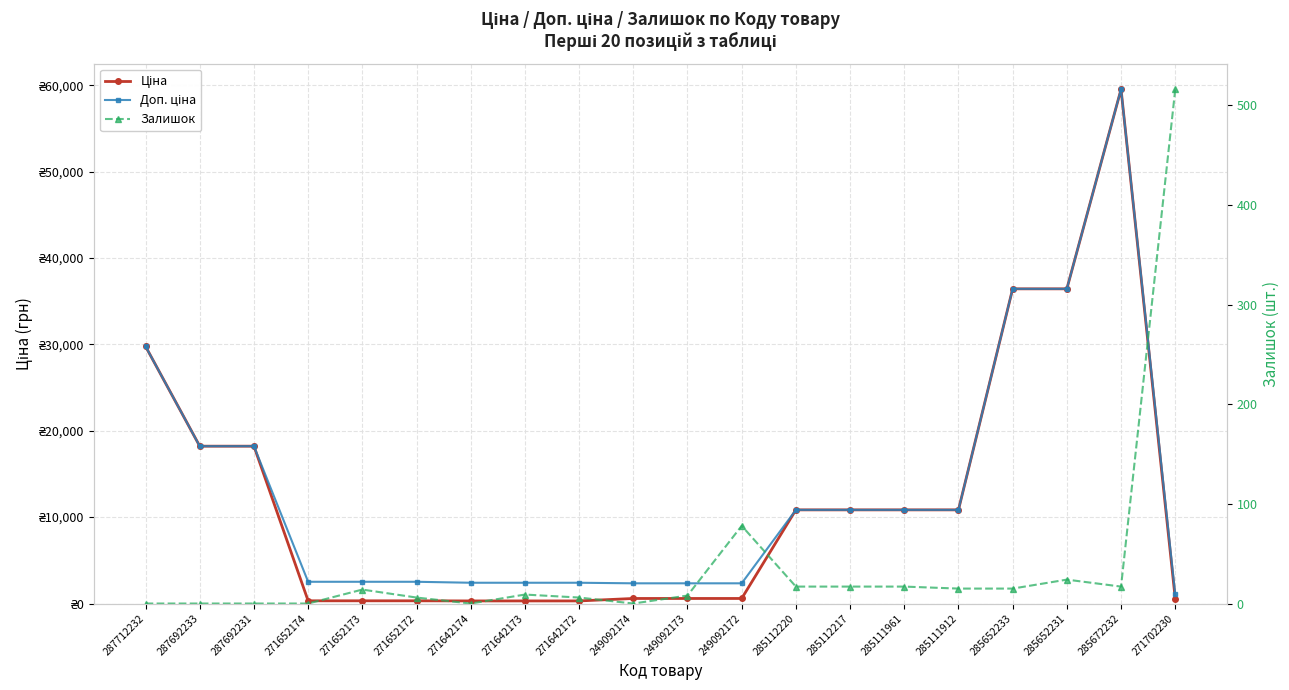

List the labels in order of Доп. ціна value, largest first.

285672232, 285652233, 285652231, 287712232, 287692233, 287692231, 285112220, 285112217, 285111961, 285111912, 271652174, 271652173, 271652172, 271642174, 271642173, 271642172, 249092174, 249092173, 249092172, 271702230